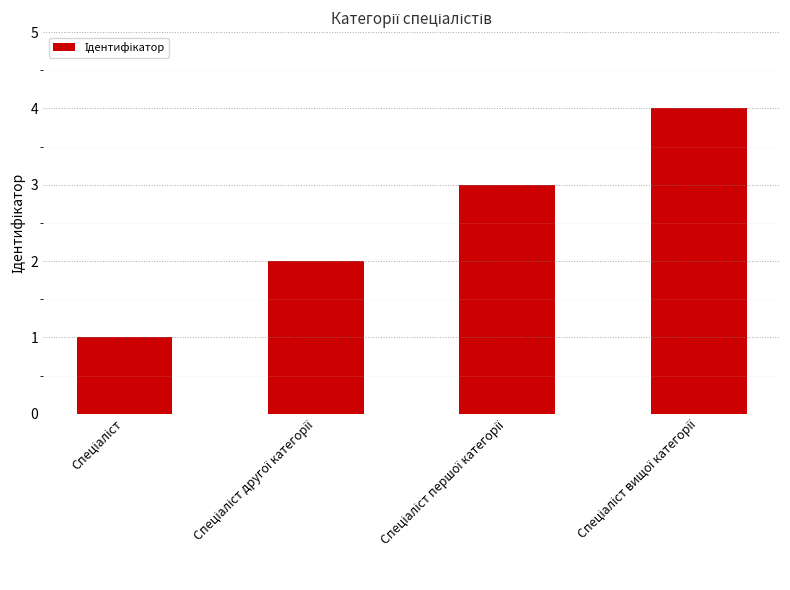

Count the values in the range 2 to 4.

3